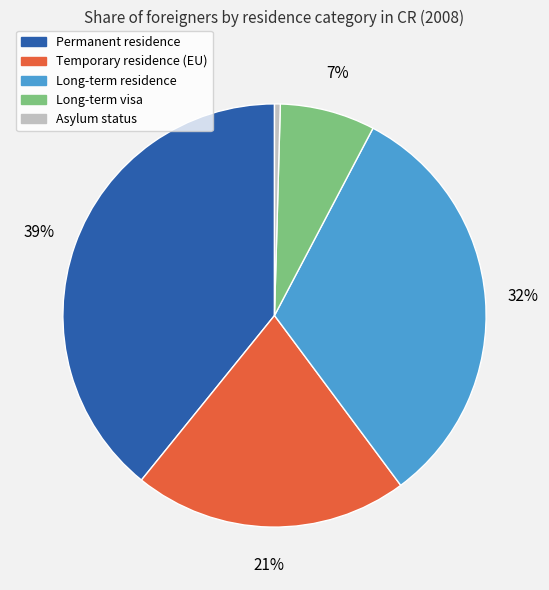

What percentage is the Long-term residence slice, to the nearest percent?

32%